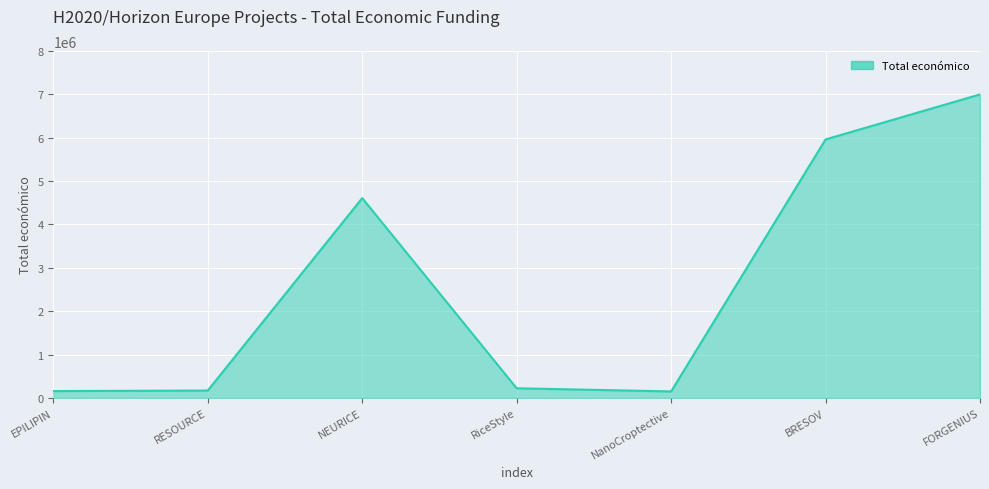

Is it true that the value at NEURICE is 6127400?

False